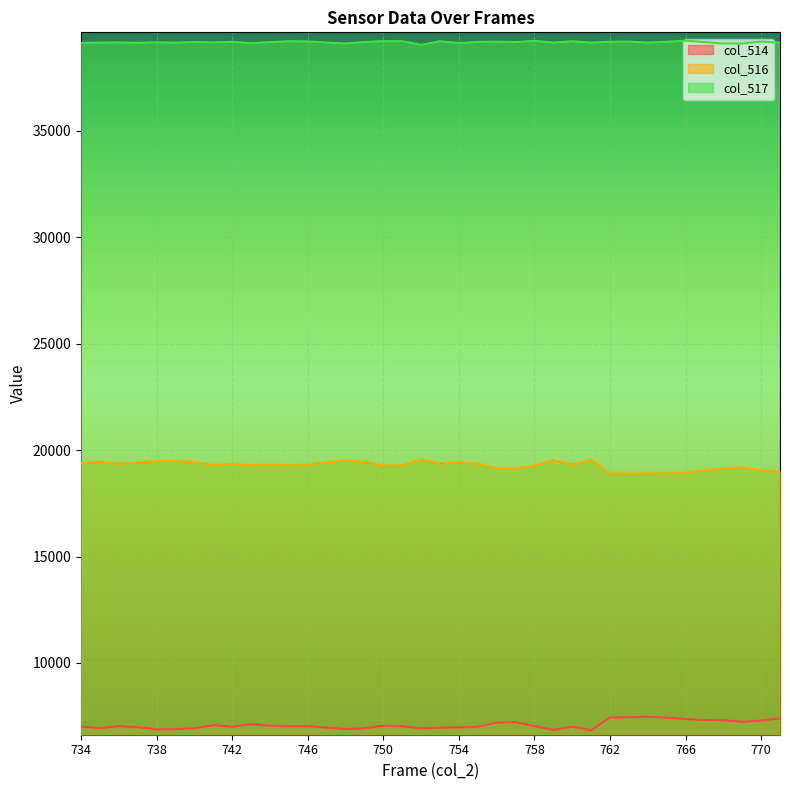

Reading left to right, list all the values displayed in this chart.

col_514: 7010	6931	7024	6982	6879	6887	6929	7076	6999	7122	7049	7024	7021	6958	6893	6925	7048	7024	6924	6957	6967	6996	7191	7220	7030	6855	7003	6831	7434	7447	7471	7427	7363	7315	7305	7233	7291	7396
col_516: 19390	19453	19352	19415	19489	19503	19433	19302	19350	19292	19315	19296	19308	19424	19535	19433	19268	19296	19566	19365	19436	19359	19149	19139	19273	19528	19319	19551	18910	18892	18911	18919	18931	19047	19125	19195	19043	18999
col_517: 39135	39151	39159	39138	39167	39145	39177	39157	39186	39121	39171	39215	39206	39153	39107	39177	39219	39215	39045	39213	39132	39180	39195	39176	39232	39152	39213	39153	39191	39196	39153	39189	39241	39173	39105	39107	39201	39140